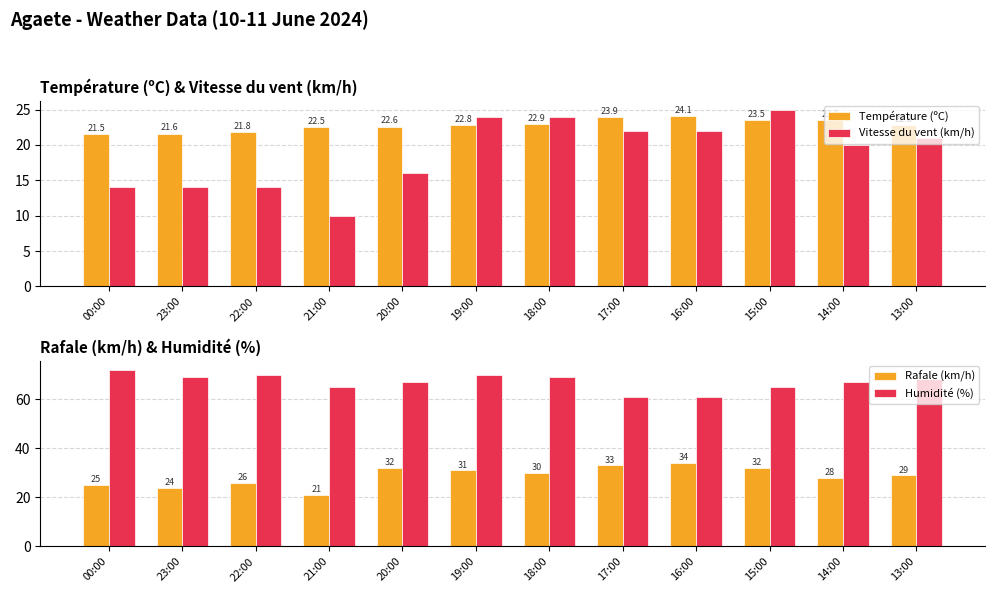

How many data points in Humidité (%) are less than 68?

6